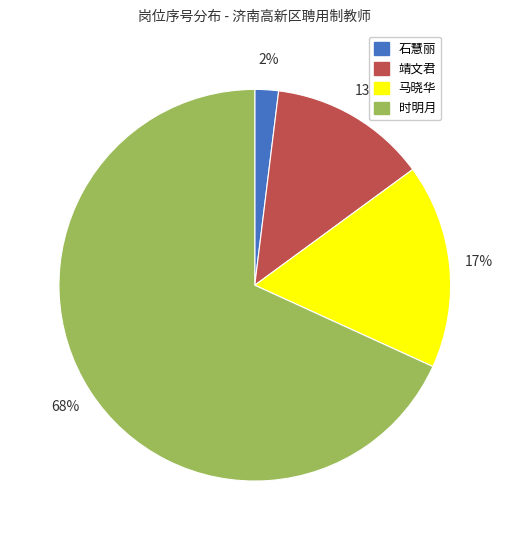

What is the largest slice in the pie chart?

时明月